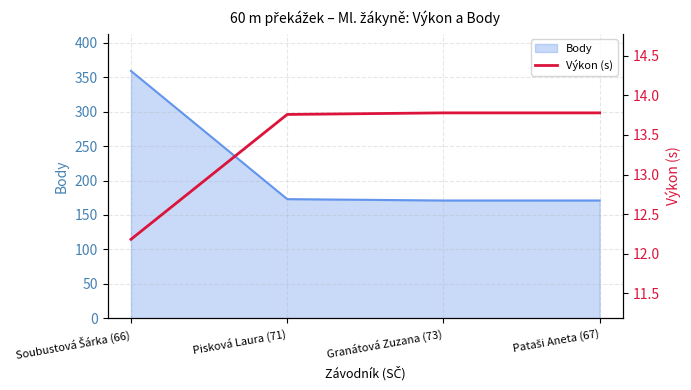

How many values in the Body series are below 173?

2